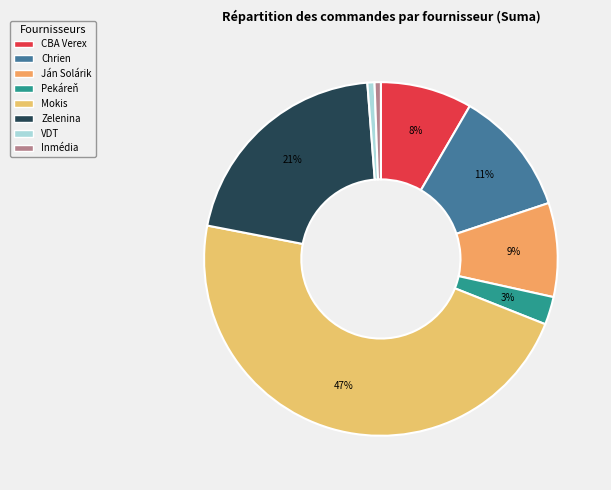

To the nearest percent, what is the difference between the largest and smallest slice percentages?

46%